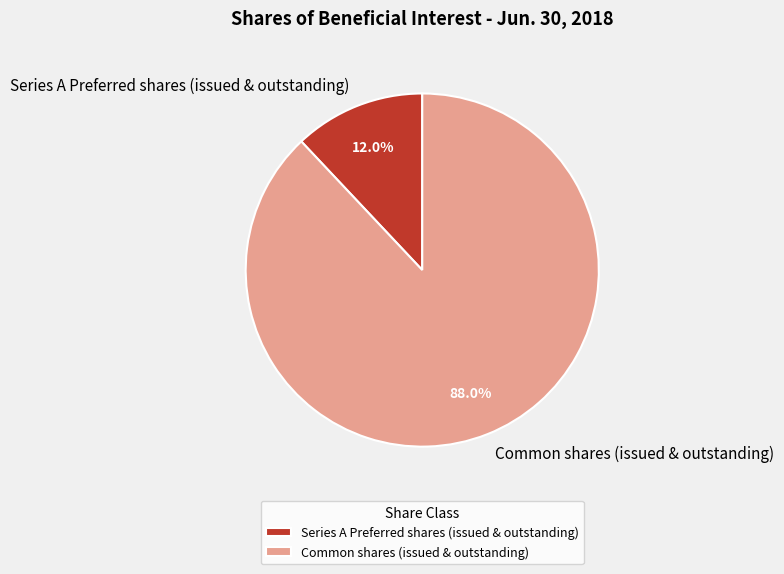

To the nearest percent, what is the average slice percentage?

50%